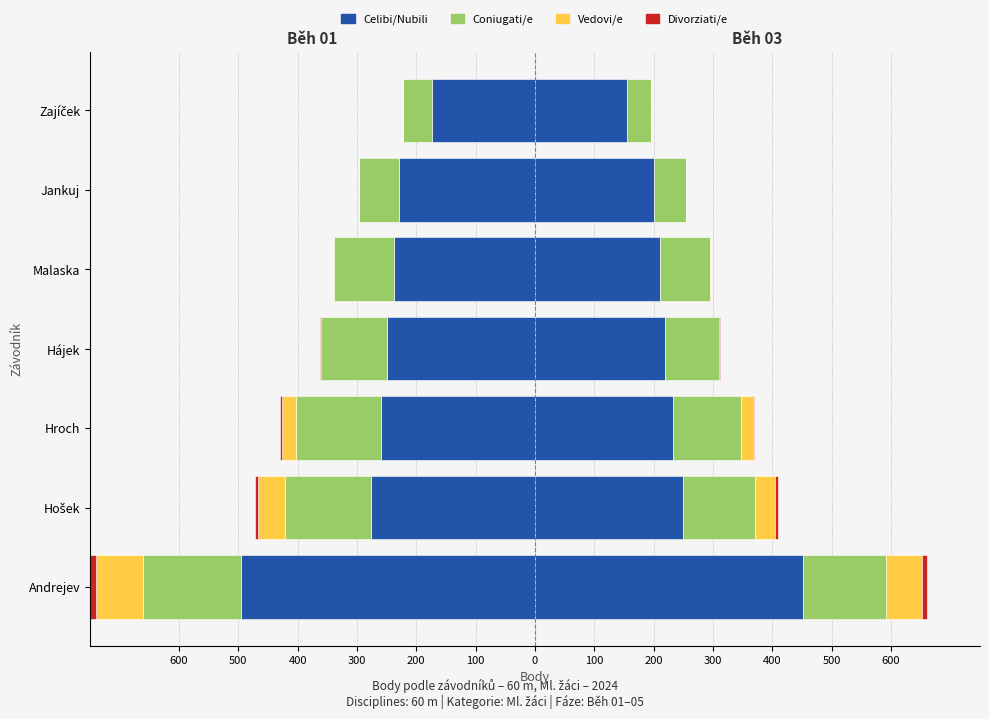

What is the value of the Divorziati/e bar at the 4th from the left?

1